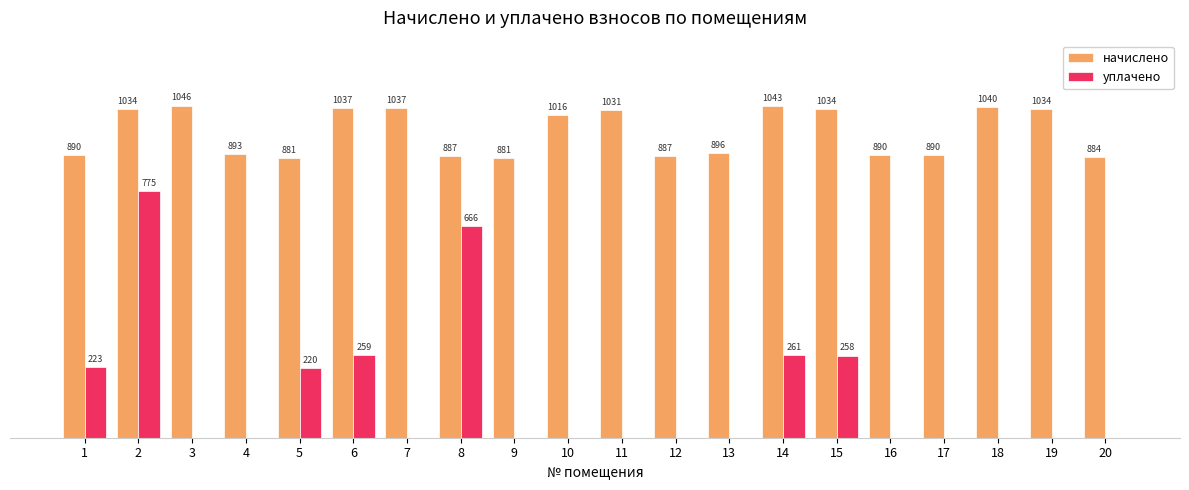

Which series has the largest total across all categories?

начислено